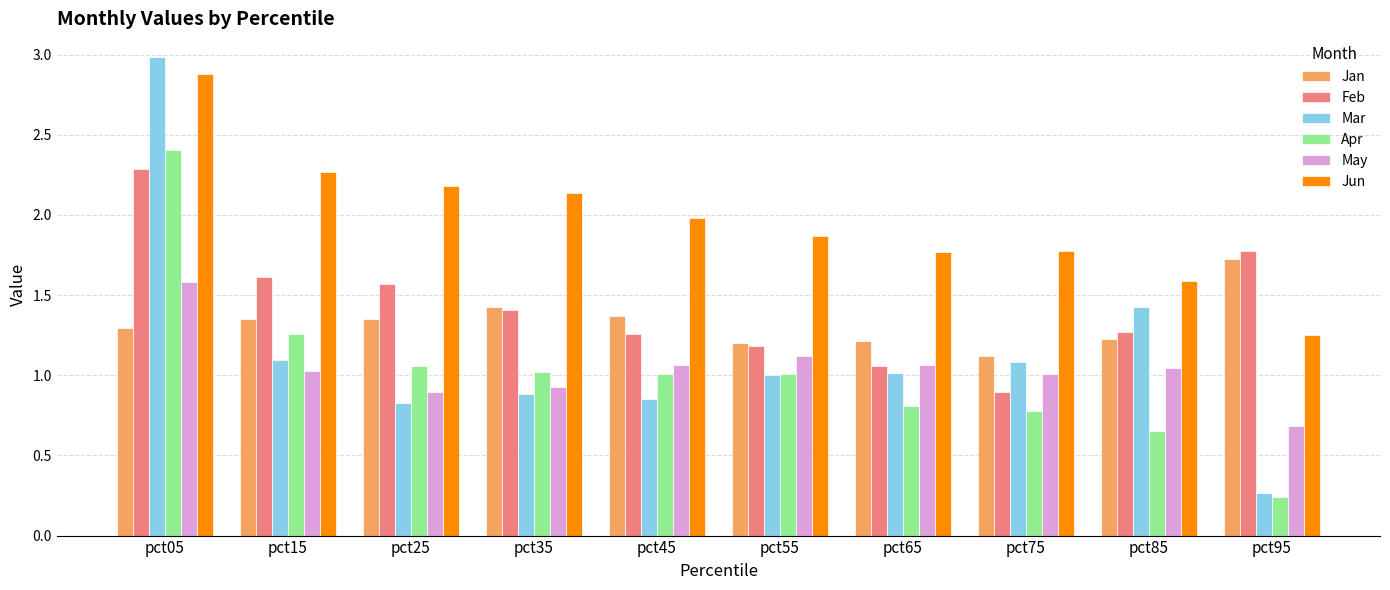

Which category has the lowest value in the Jun series?

pct95